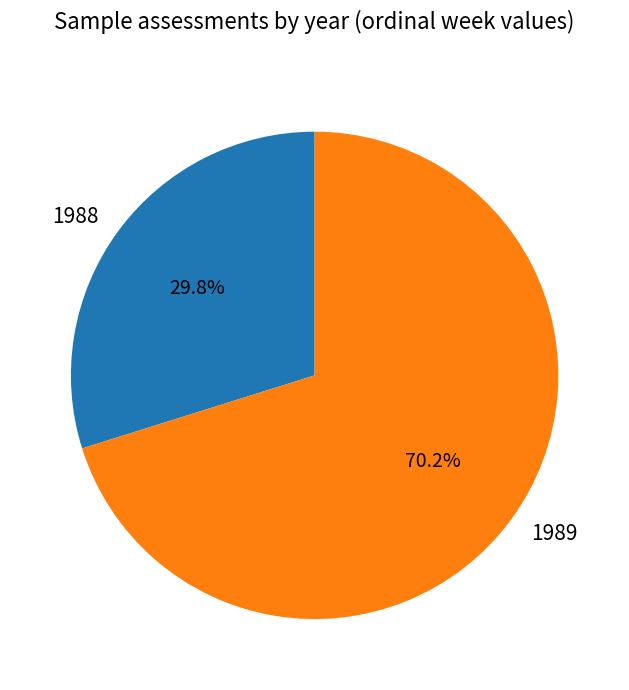

Which has a higher value, 1989 or 1988?

1989